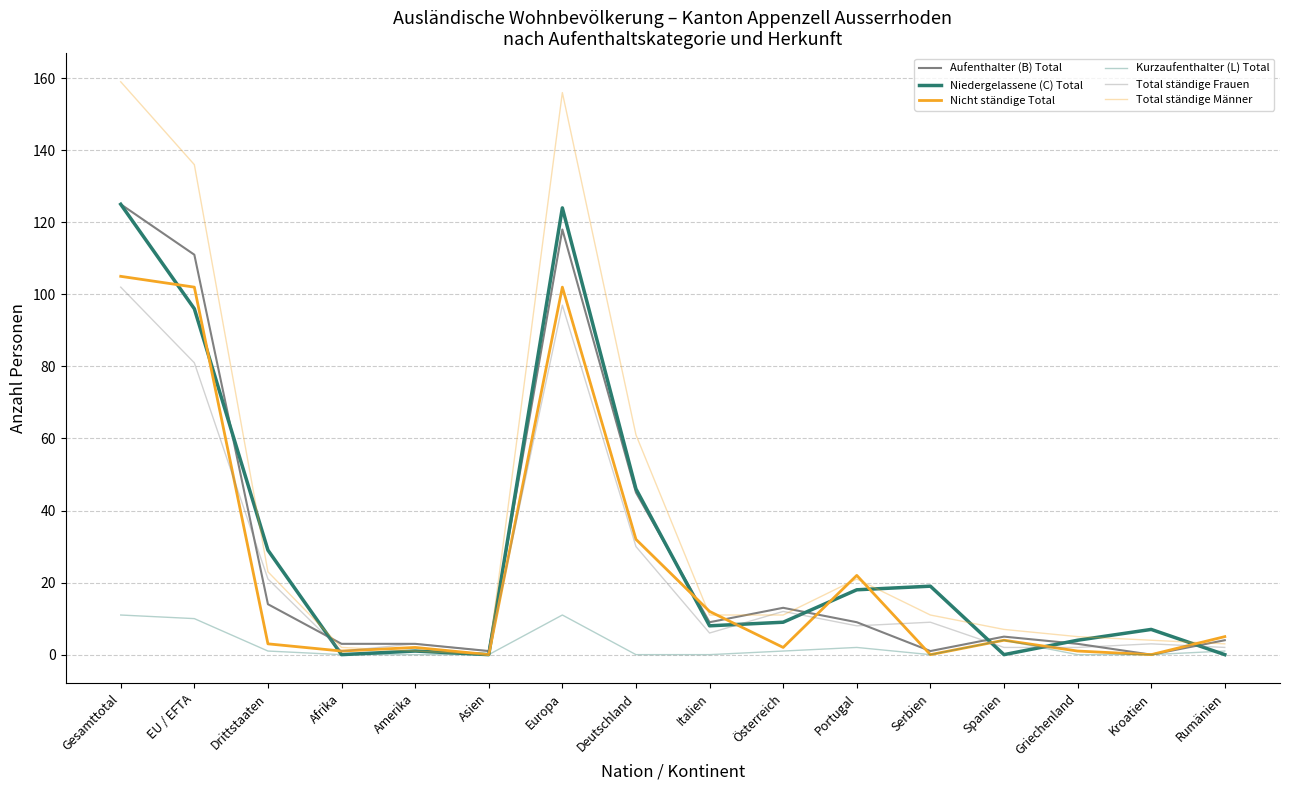

Reading left to right, extract all data points from this chart.

Aufenthalter (B) Total: 125	111	14	3	3	1	118	45	9	13	9	1	5	3	0	4
Niedergelassene (C) Total: 125	96	29	0	1	0	124	46	8	9	18	19	0	4	7	0
Nicht ständige Total: 105	102	3	1	2	0	102	32	12	2	22	0	4	1	0	5
Kurzaufenthalter (L) Total: 11	10	1	0	0	0	11	0	0	1	2	0	4	0	0	1
Total ständige Frauen: 102	81	21	1	3	1	97	30	6	12	8	9	2	2	3	2
Total ständige Männer: 159	136	23	2	1	0	156	61	11	11	21	11	7	5	4	3